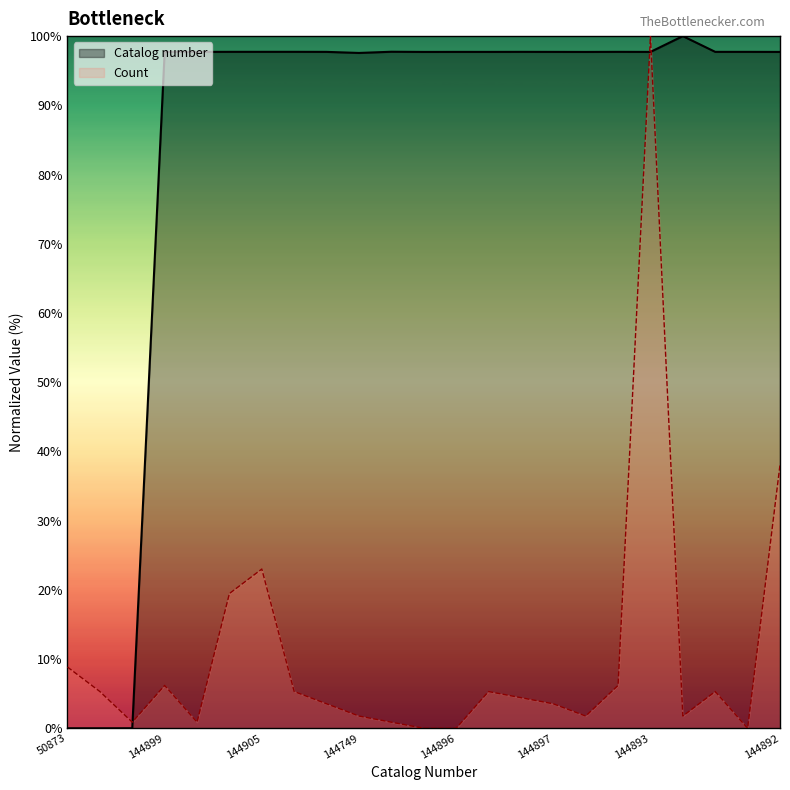

What is the sum of all Catalog number values?

1956.6